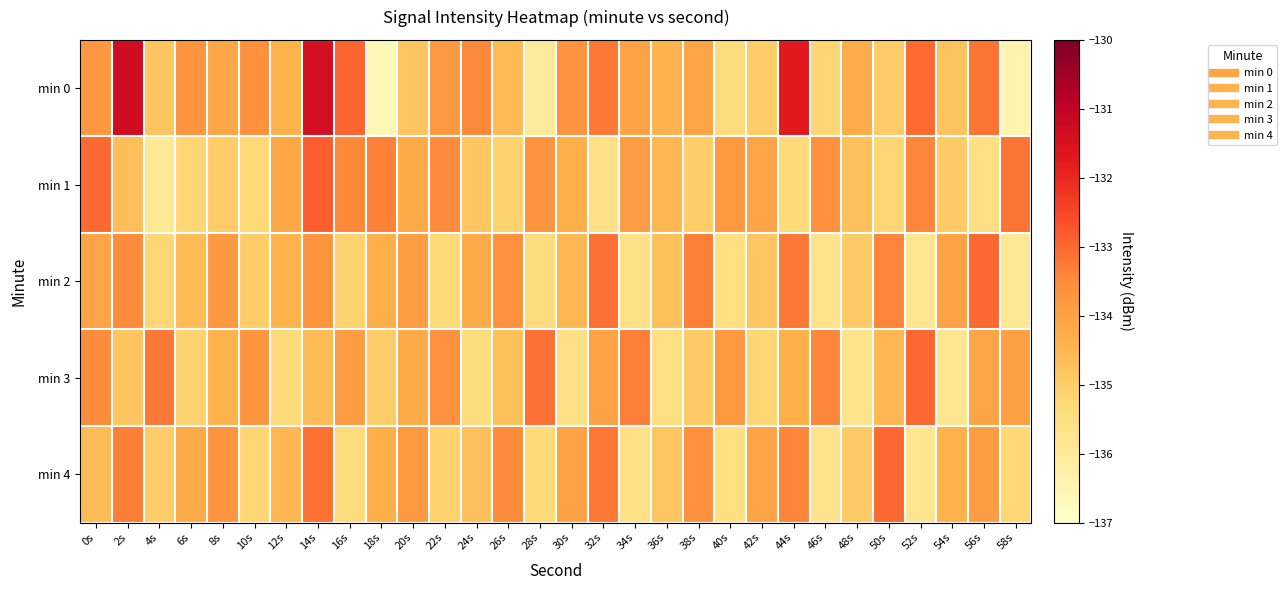

Reading left to right, what are all the values shown in this chart?

min 0: 0s=-133.8	2s=-131.3	4s=-134.8	6s=-133.7	8s=-134.1	10s=-133.6	12s=-134.4	14s=-131.4	16s=-132.9	18s=-136.6	20s=-134.8	22s=-133.8	24s=-133.4	26s=-134.5	28s=-136.0	30s=-133.7	32s=-133.2	34s=-134.0	36s=-134.4	38s=-134.1	40s=-135.4	42s=-135.0	44s=-131.7	46s=-135.2	48s=-134.3	50s=-135.0	52s=-133.0	54s=-134.8	56s=-133.2	58s=-136.4
min 1: 0s=-133.0	2s=-134.7	4s=-136.0	6s=-135.2	8s=-135.0	10s=-135.3	12s=-134.1	14s=-132.8	16s=-133.4	18s=-133.3	20s=-134.2	22s=-133.5	24s=-134.8	26s=-135.1	28s=-133.7	30s=-134.3	32s=-135.6	34s=-133.9	36s=-134.5	38s=-135.0	40s=-133.8	42s=-134.1	44s=-135.3	46s=-133.6	48s=-134.7	50s=-135.2	52s=-133.4	54s=-134.9	56s=-135.5	58s=-133.2
min 2: 0s=-134.1	2s=-133.5	4s=-135.2	6s=-134.6	8s=-133.8	10s=-135.0	12s=-134.4	14s=-133.7	16s=-135.1	18s=-134.3	20s=-133.9	22s=-135.3	24s=-134.2	26s=-133.6	28s=-135.4	30s=-134.5	32s=-133.1	34s=-135.6	36s=-134.7	38s=-133.3	40s=-135.5	42s=-134.8	44s=-133.2	46s=-135.7	48s=-134.9	50s=-133.4	52s=-135.8	54s=-134.0	56s=-133.0	58s=-135.9
min 3: 0s=-133.5	2s=-134.8	4s=-133.2	6s=-135.1	8s=-134.4	10s=-133.7	12s=-135.3	14s=-134.6	16s=-133.9	18s=-135.0	20s=-134.2	22s=-133.6	24s=-135.4	26s=-134.7	28s=-133.1	30s=-135.6	32s=-134.0	34s=-133.3	36s=-135.5	38s=-134.9	40s=-133.8	42s=-135.2	44s=-134.3	46s=-133.4	48s=-135.7	50s=-134.5	52s=-133.0	54s=-135.8	56s=-134.1	58s=-133.9
min 4: 0s=-134.6	2s=-133.3	4s=-135.0	6s=-134.2	8s=-133.7	10s=-135.2	12s=-134.5	14s=-133.1	16s=-135.4	18s=-134.3	20s=-133.8	22s=-135.1	24s=-134.7	26s=-133.5	28s=-135.3	30s=-134.0	32s=-133.2	34s=-135.6	36s=-134.8	38s=-133.6	40s=-135.5	42s=-134.1	44s=-133.4	46s=-135.7	48s=-134.9	50s=-133.0	52s=-135.8	54s=-134.4	56s=-133.9	58s=-135.2